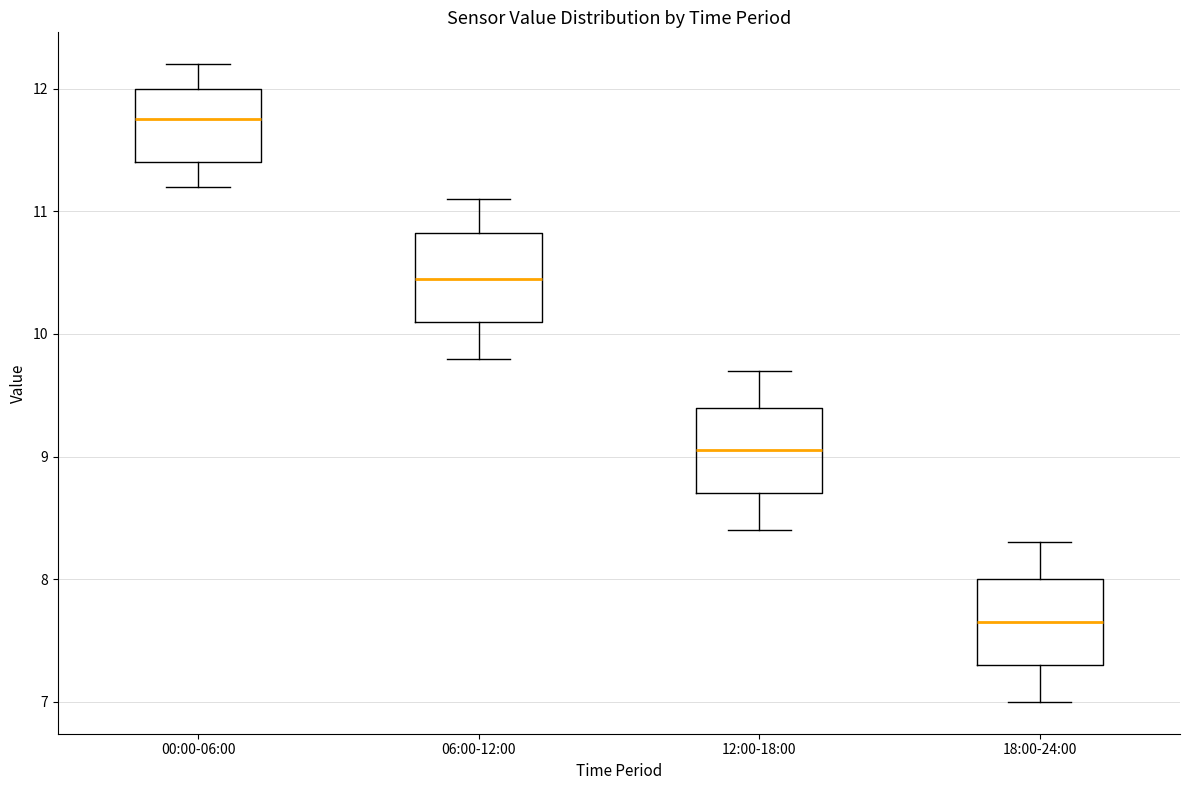

Which box's median line is the lowest?

18:00-24:00